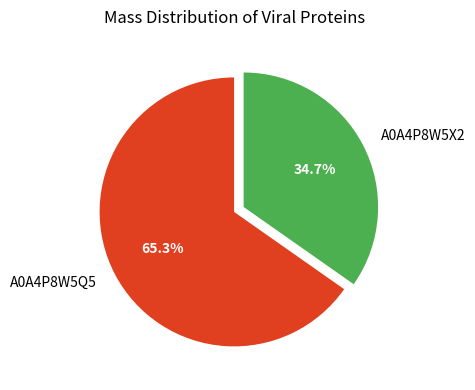

Between A0A4P8W5Q5 and A0A4P8W5X2, which is larger?

A0A4P8W5Q5